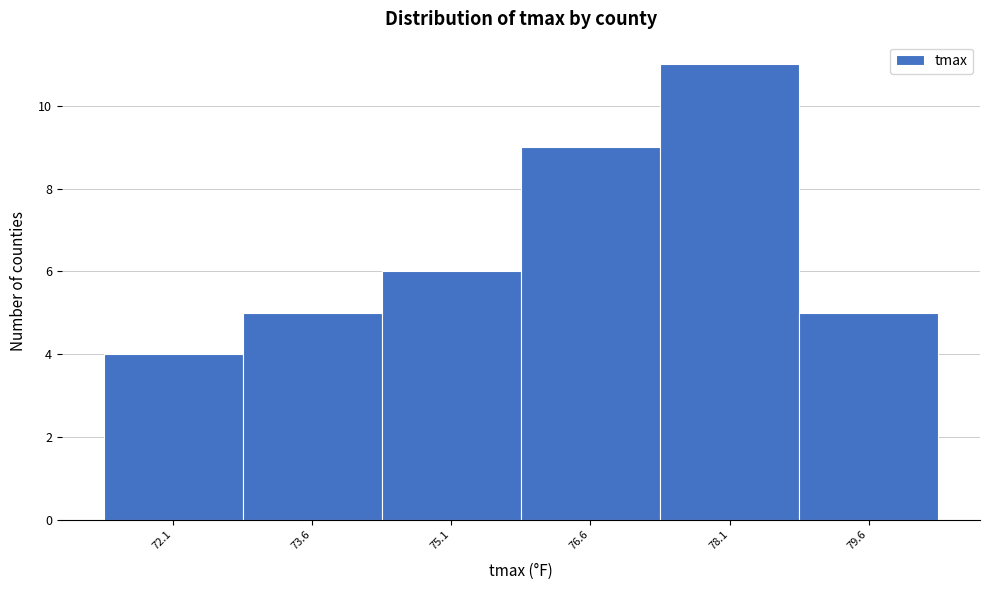

Reading left to right, transcribe all the data shown in this chart.

72.1=4	73.6=5	75.1=6	76.6=9	78.1=11	79.6=5